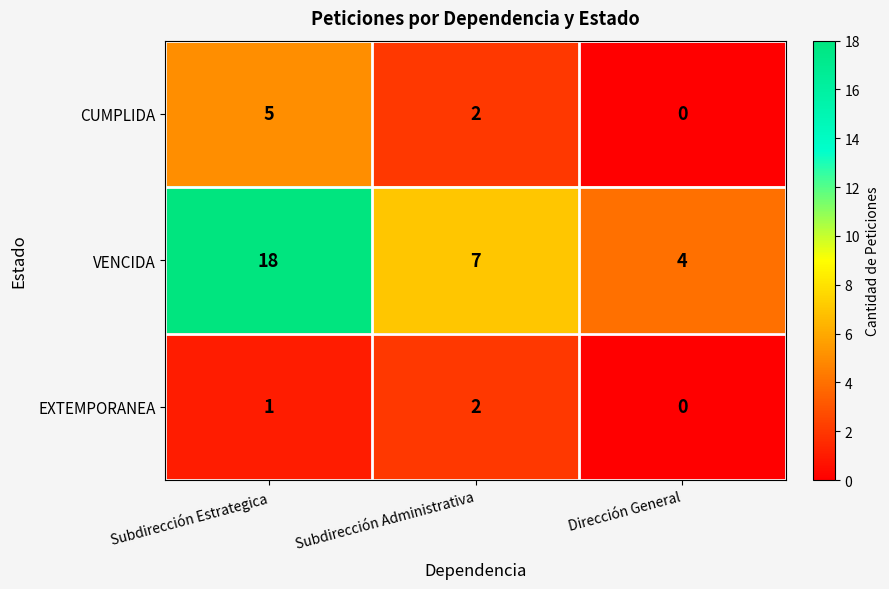

Is the value of VENCIDA at Subdirección Administrativa greater than the value of EXTEMPORANEA at Subdirección Administrativa?

Yes